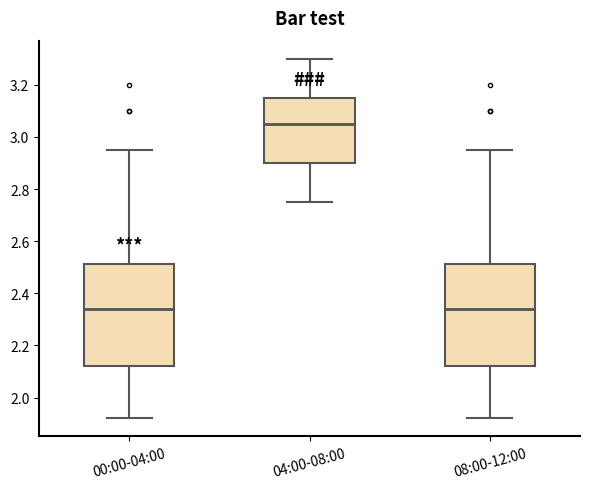

Where does the median line of the box for 08:00-12:00 sit on the y-axis? The values are not printed on the chart, so give them approximately, as read against the axis.

2.34